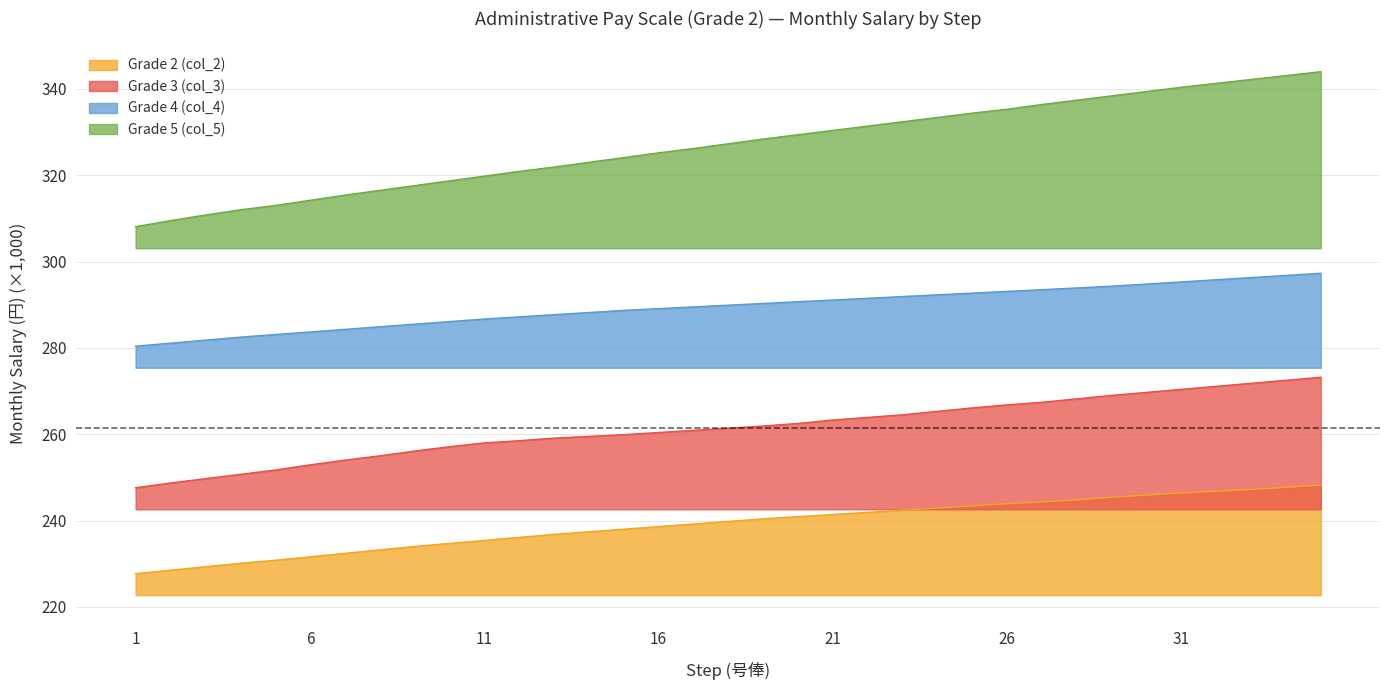

What are all the series names shown in the legend?

Grade 2 (col_2), Grade 3 (col_3), Grade 4 (col_4), Grade 5 (col_5)